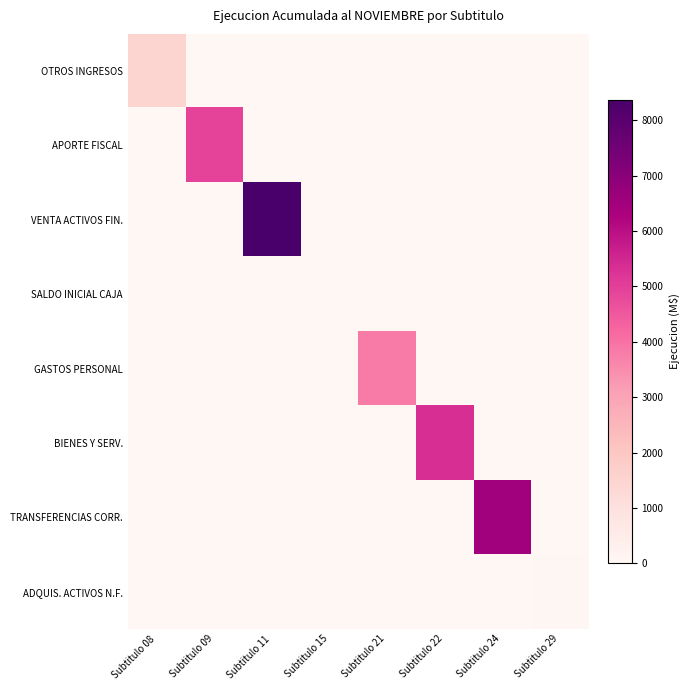

At Subtitulo 08, list the series in order from largest to smallest.

OTROS INGRESOS, APORTE FISCAL, VENTA ACTIVOS FIN., SALDO INICIAL CAJA, GASTOS PERSONAL, BIENES Y SERV., TRANSFERENCIAS CORR., ADQUIS. ACTIVOS N.F.